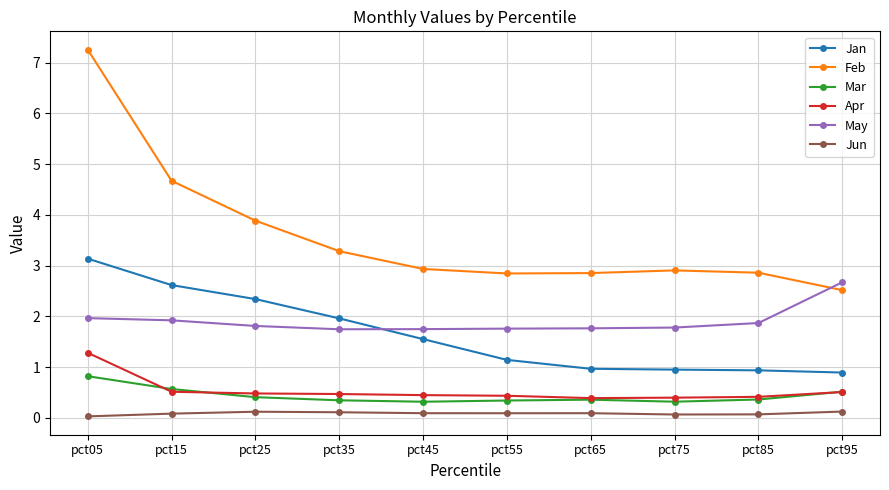

True or false: Jun and Apr cross at least once.

False